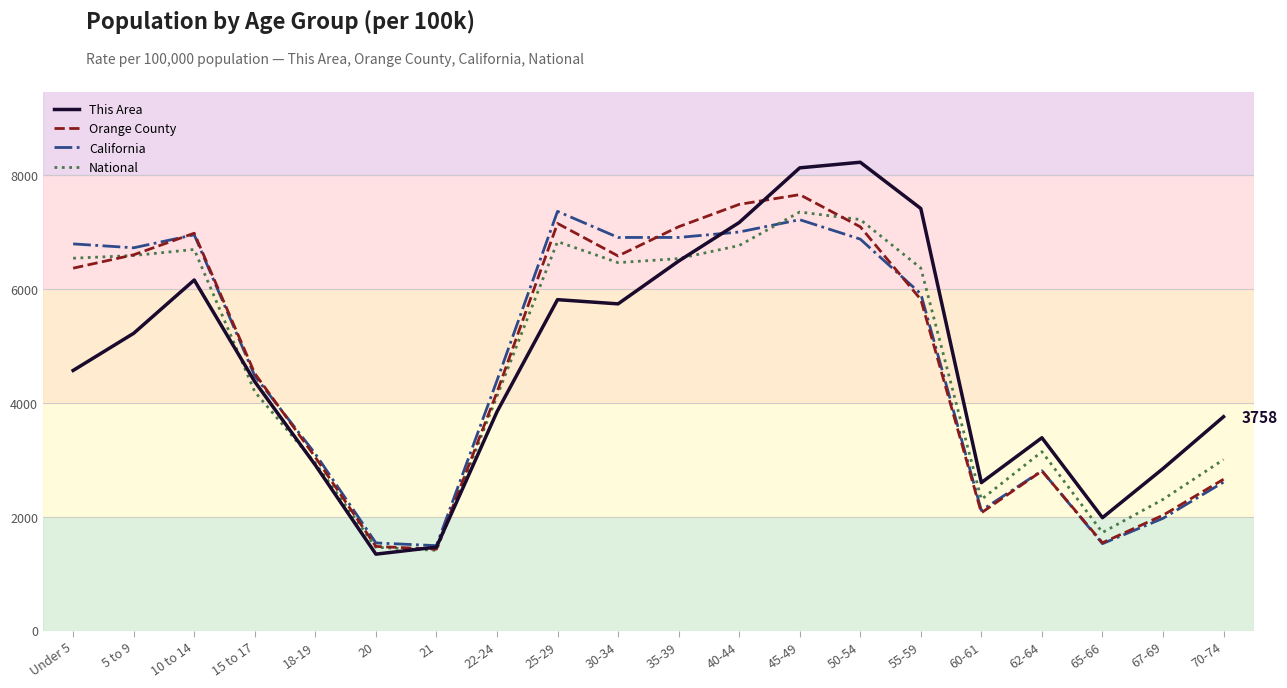

Which series has the largest range (max minus min)?

This Area